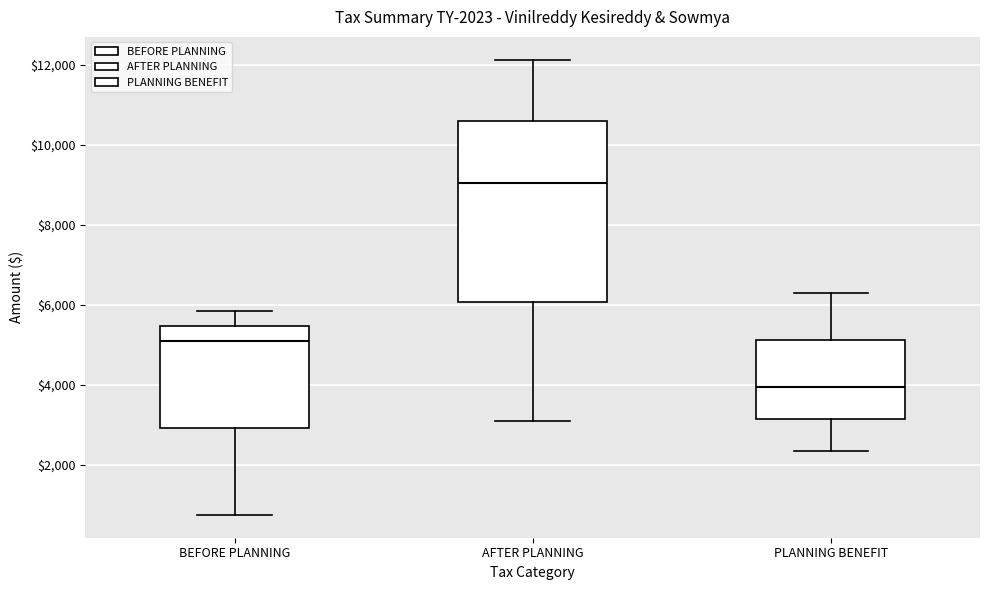

Comparing the boxes themselves (not the whiskers), which one is the tallest?

AFTER PLANNING